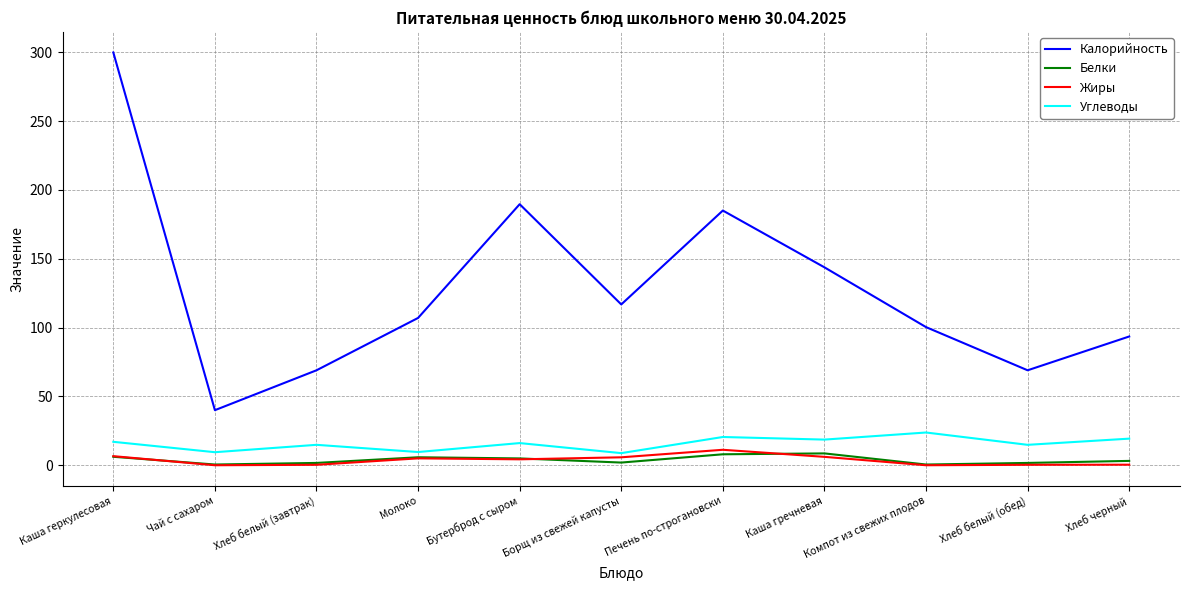

True or false: Жиры has a value of 0.3 at Хлеб белый (завтрак).

True